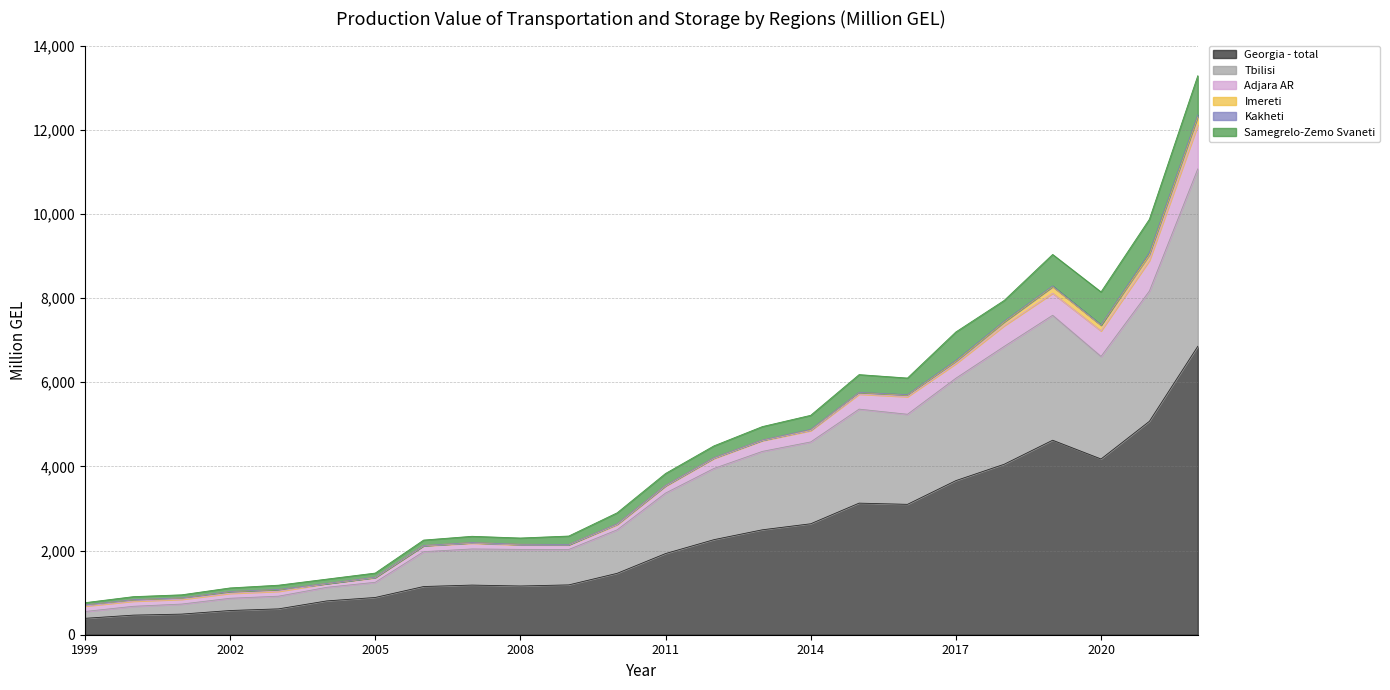

True or false: Adjara AR has a value of 191.7 at 2006.

False